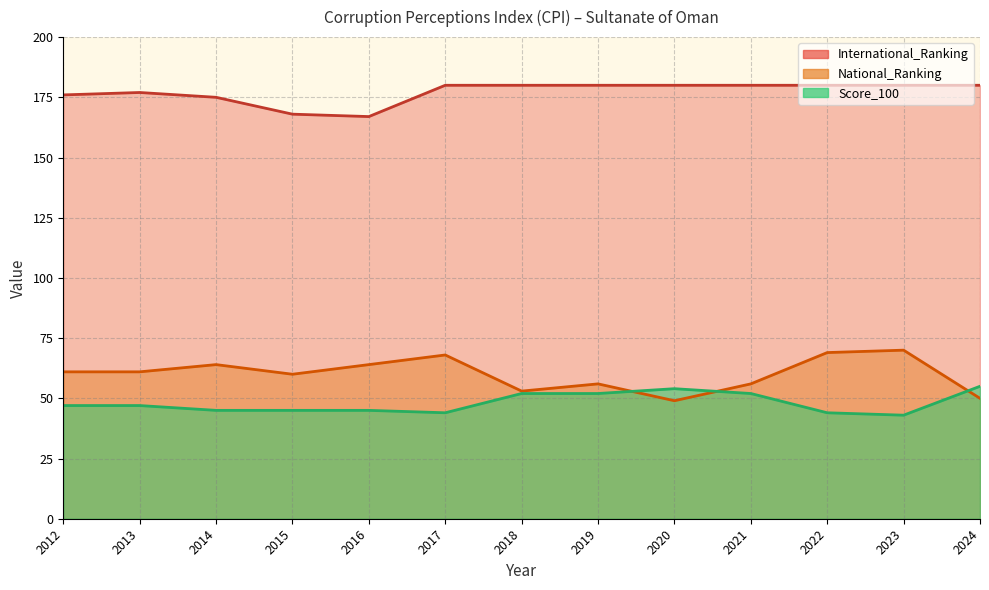

Which series has the largest range (max minus min)?

National_Ranking